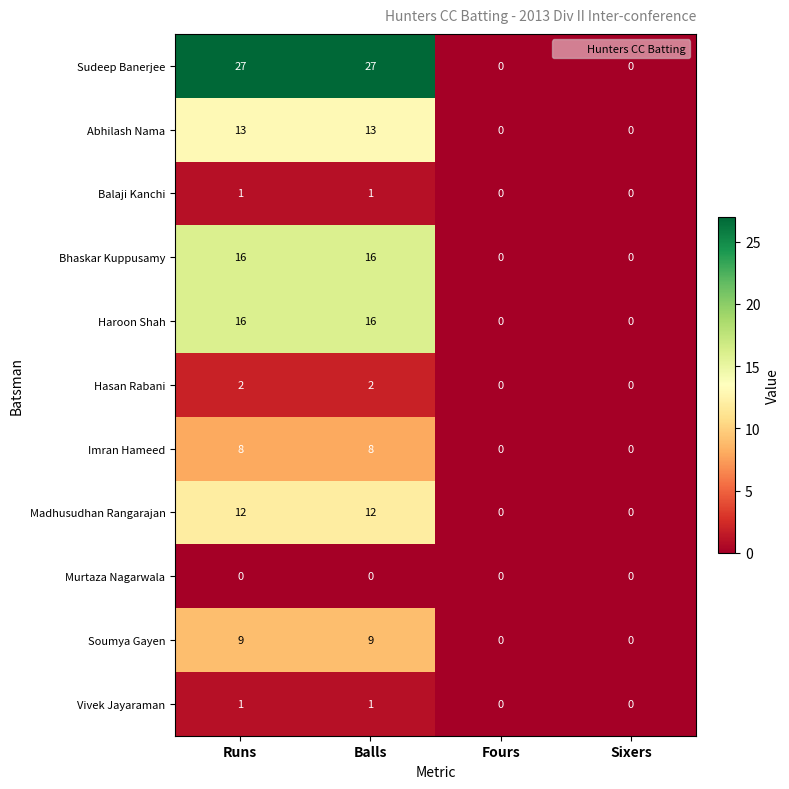

How many series are shown in this chart?

11